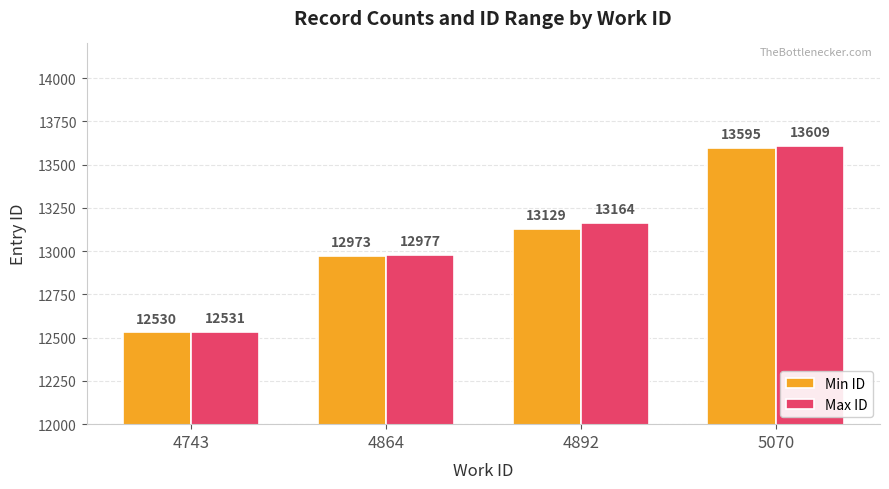

Reading left to right, extract all data points from this chart.

Min ID: 12530	12973	13129	13595
Max ID: 12531	12977	13164	13609